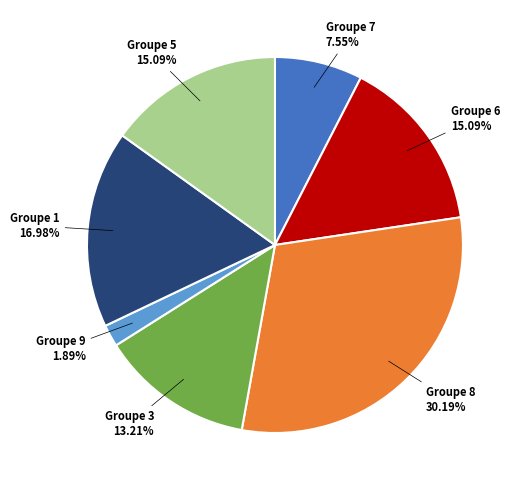

Is there any slice that represents more than half of the pie?

No